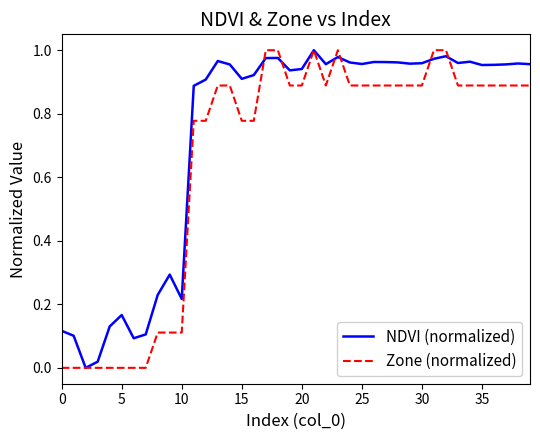

Rank the series by their average value, from highest to lowest.

NDVI (normalized), Zone (normalized)